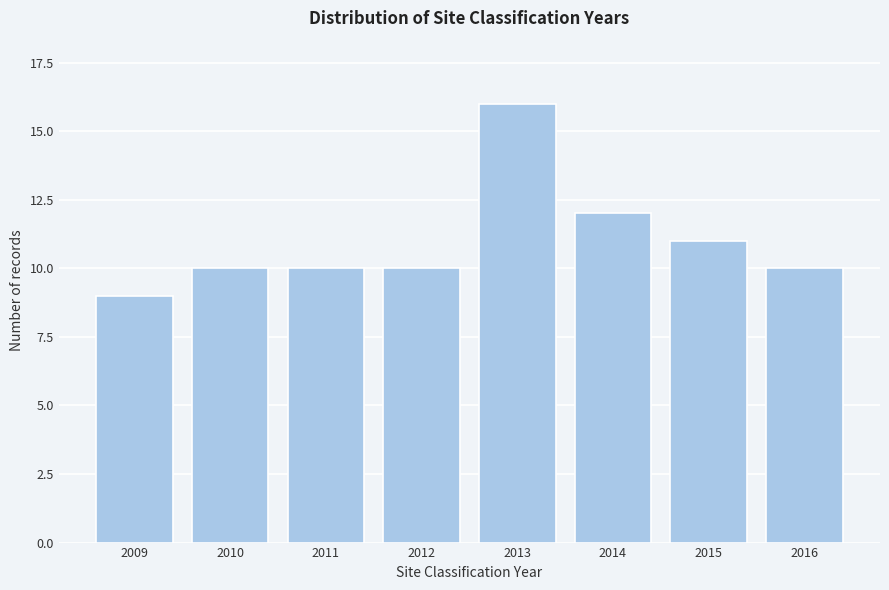

Reading left to right, what are all the values shown in this chart?

2009=9	2010=10	2011=10	2012=10	2013=16	2014=12	2015=11	2016=10